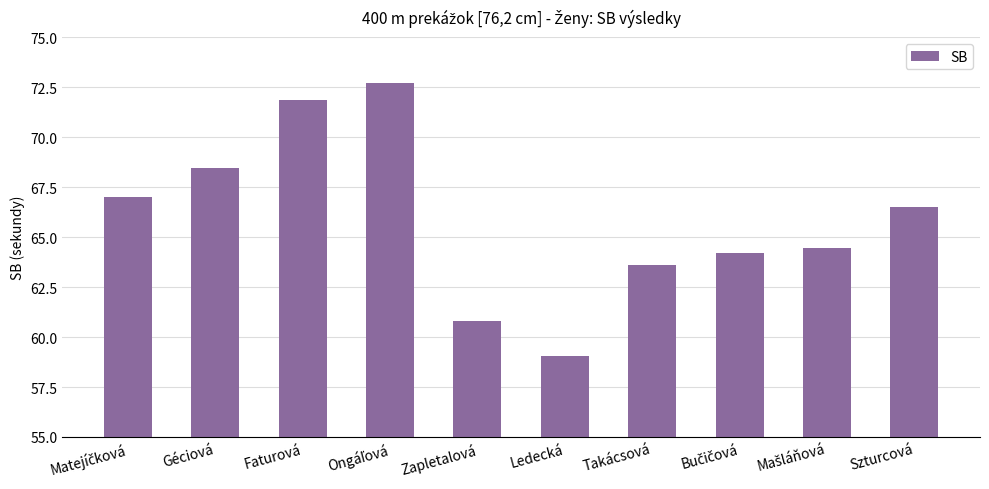

The value at Szturcová is 66.5. True or false?

True